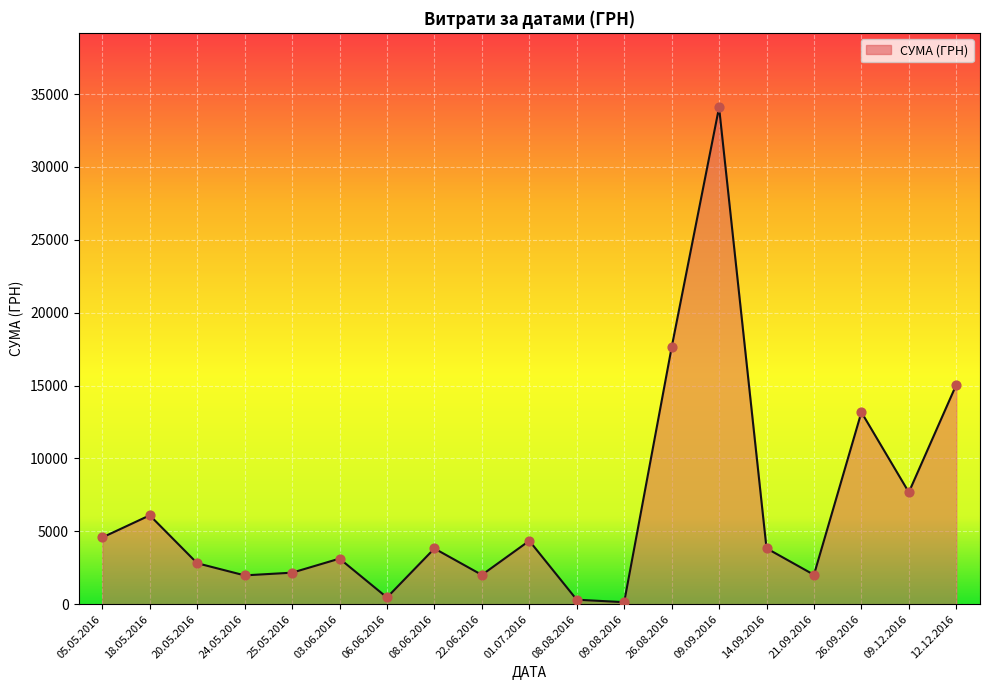

What is the ratio of the value at 22.06.2016 to the value at 21.09.2016?

1.0